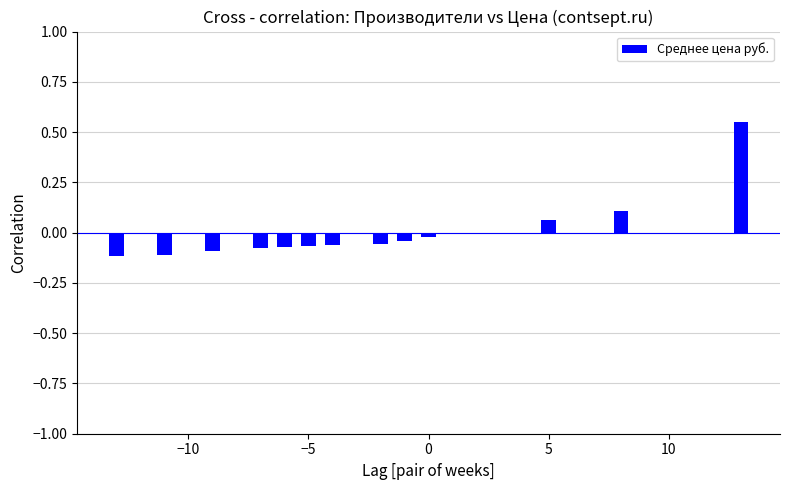

Are the bars horizontal?

No